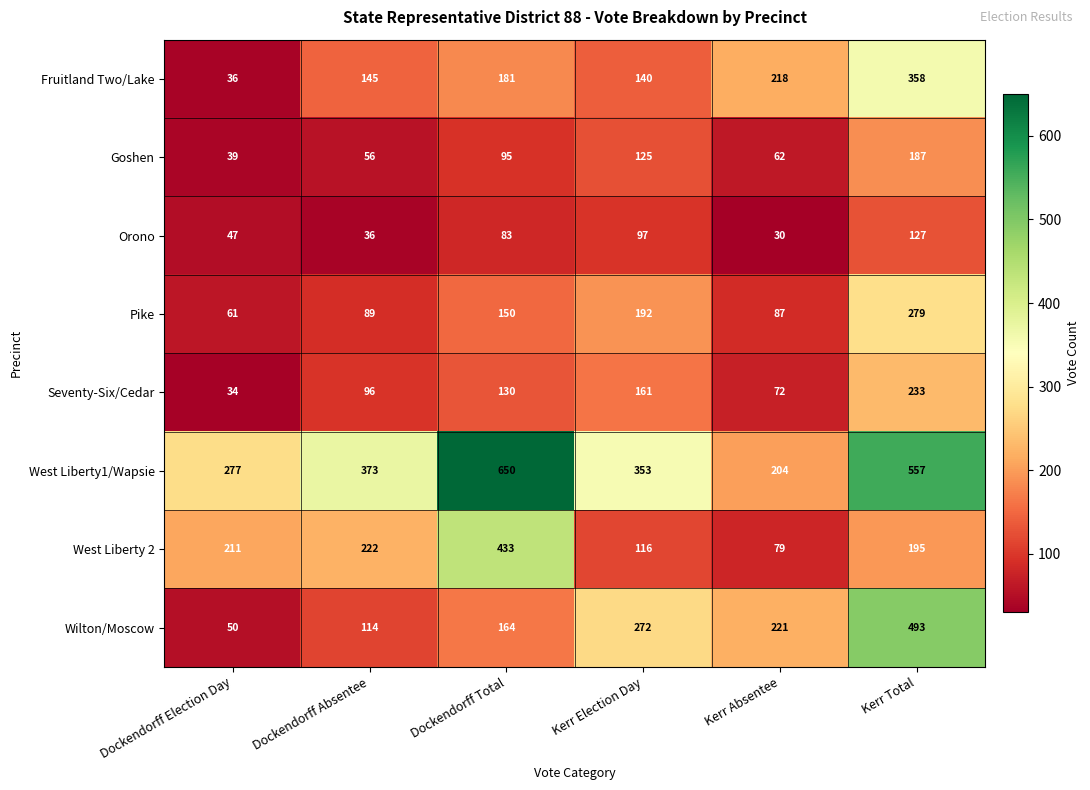

Is it true that West Liberty1/Wapsie equals 848 at Dockendorff Total?

False